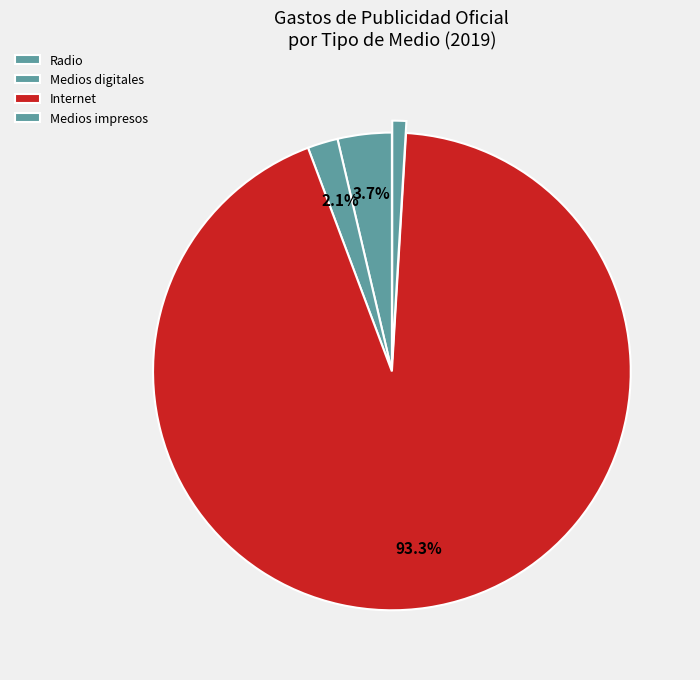

How many segments does this pie chart have?

4